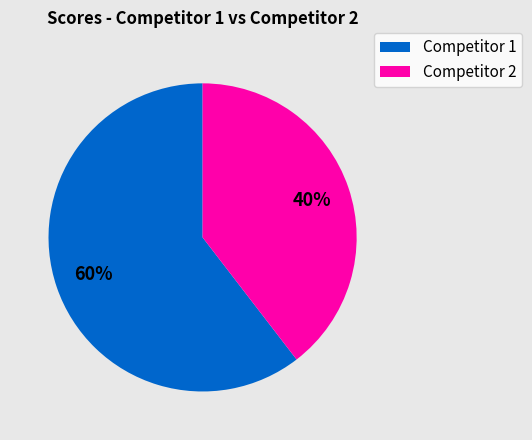

Count the number of slices in the pie.

2